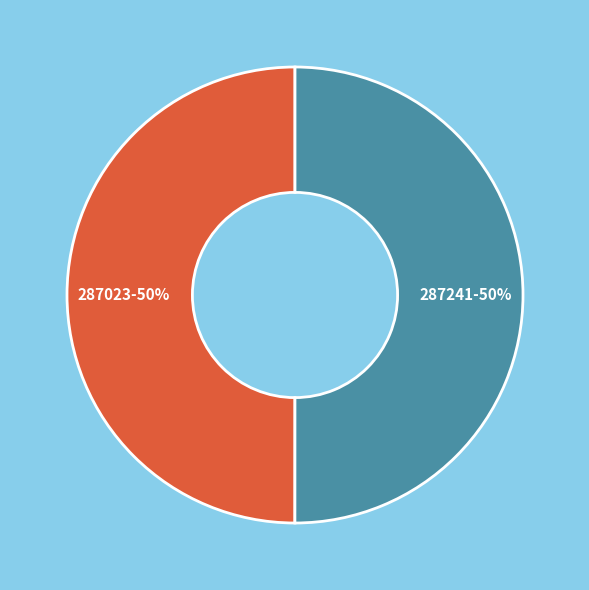

How many slices are in this pie chart?

2